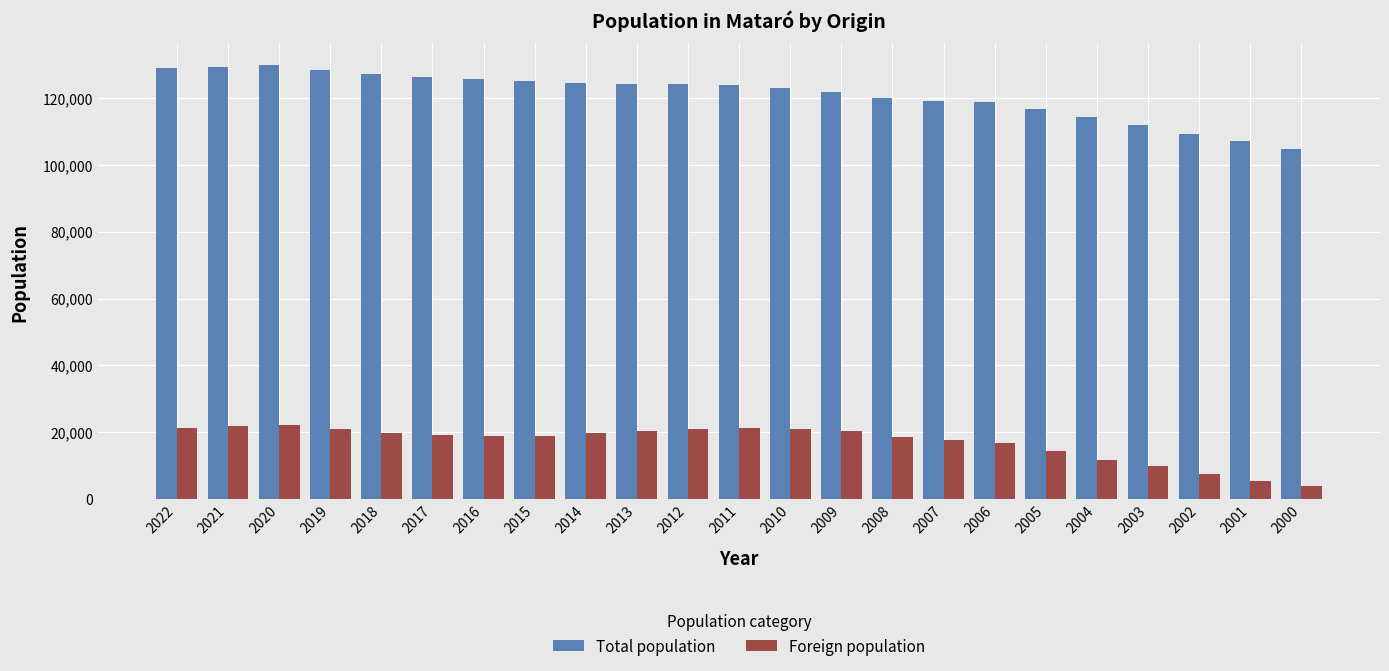

Which series has the largest total across all categories?

Total population